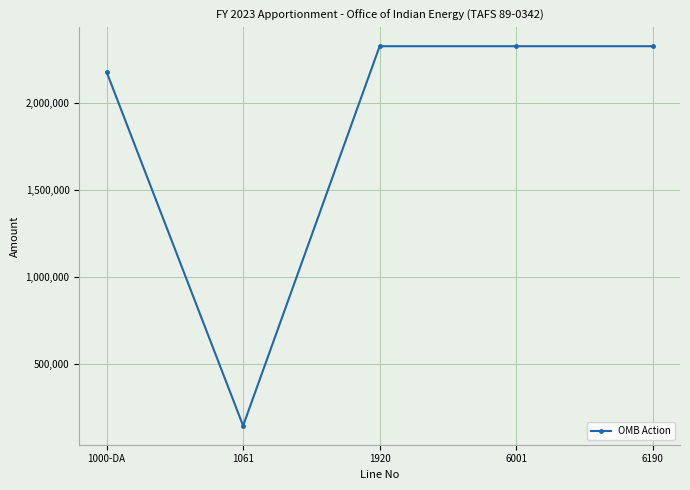

Reading left to right, what are all the values shown in this chart?

1000-DA=2177001	1061=147531	1920=2324532	6001=2324532	6190=2324532